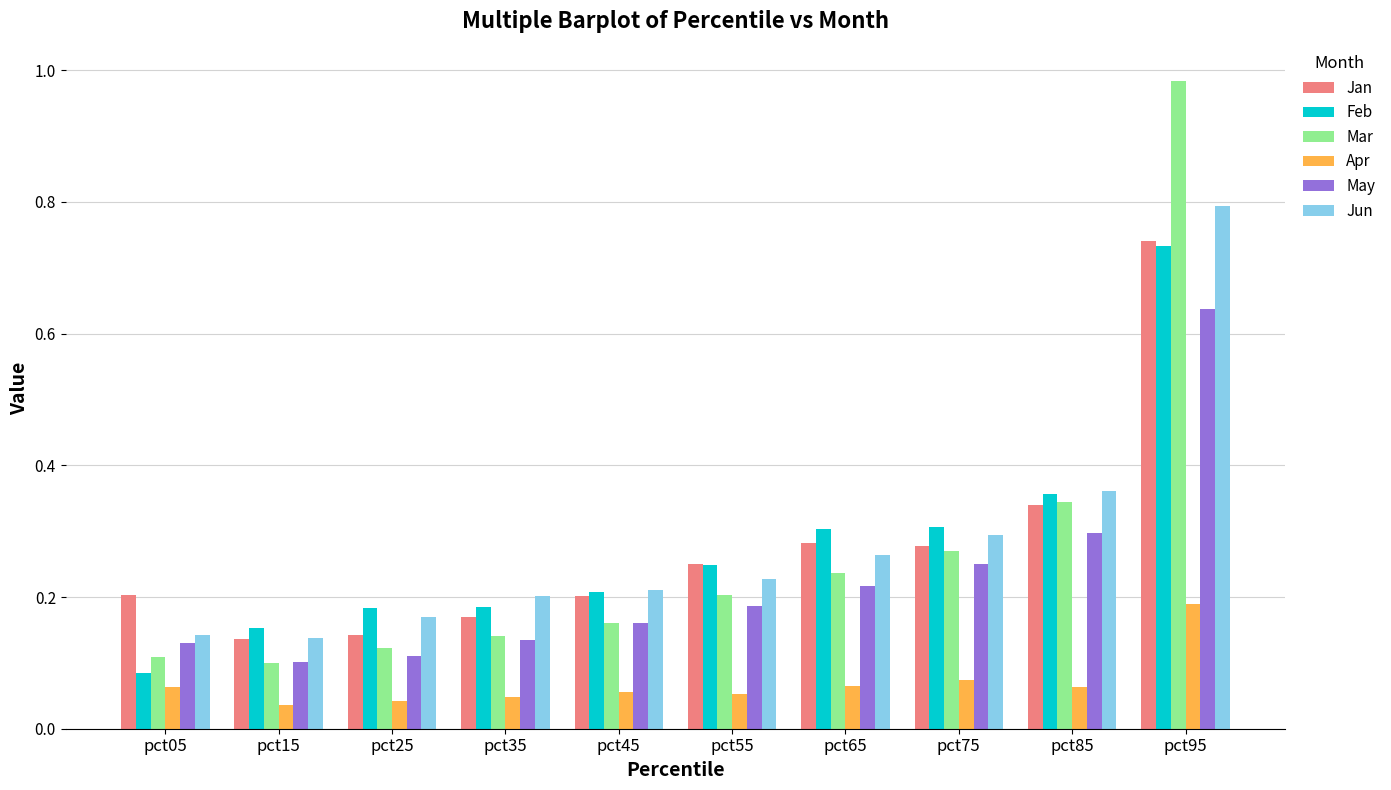

At which category does the chart reach its peak across all series?

pct95